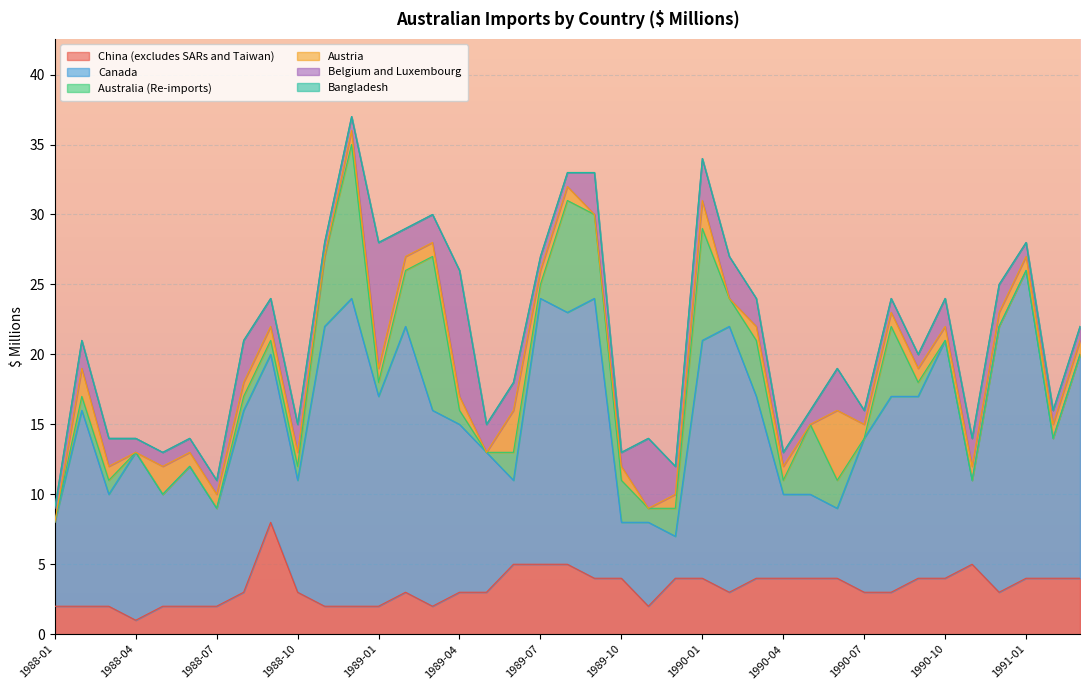

What is the spread (max minus min) of values at 1989-03?

14